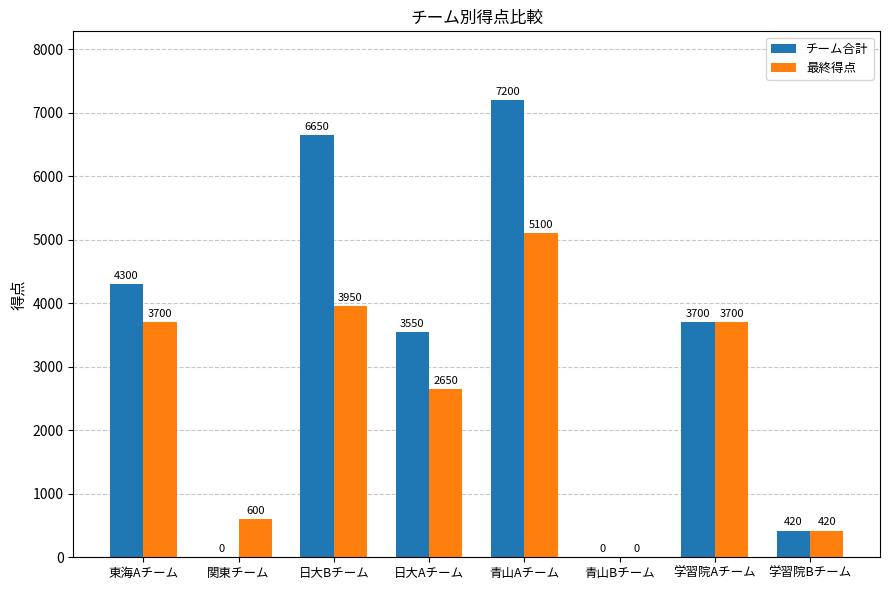

How many positive values does the チーム合計 series have?

6